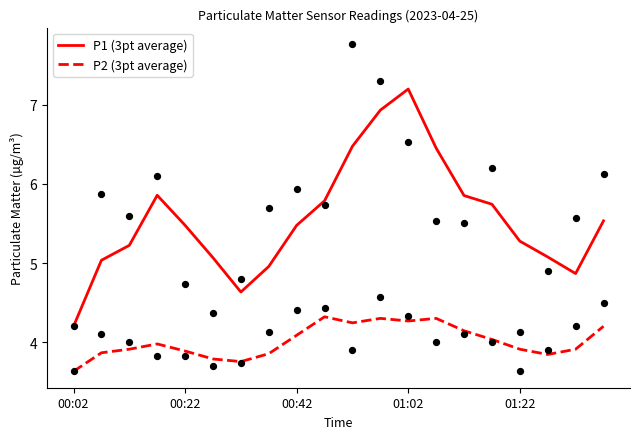

Which series has the widest spread of Y values?

P1 (3pt average)